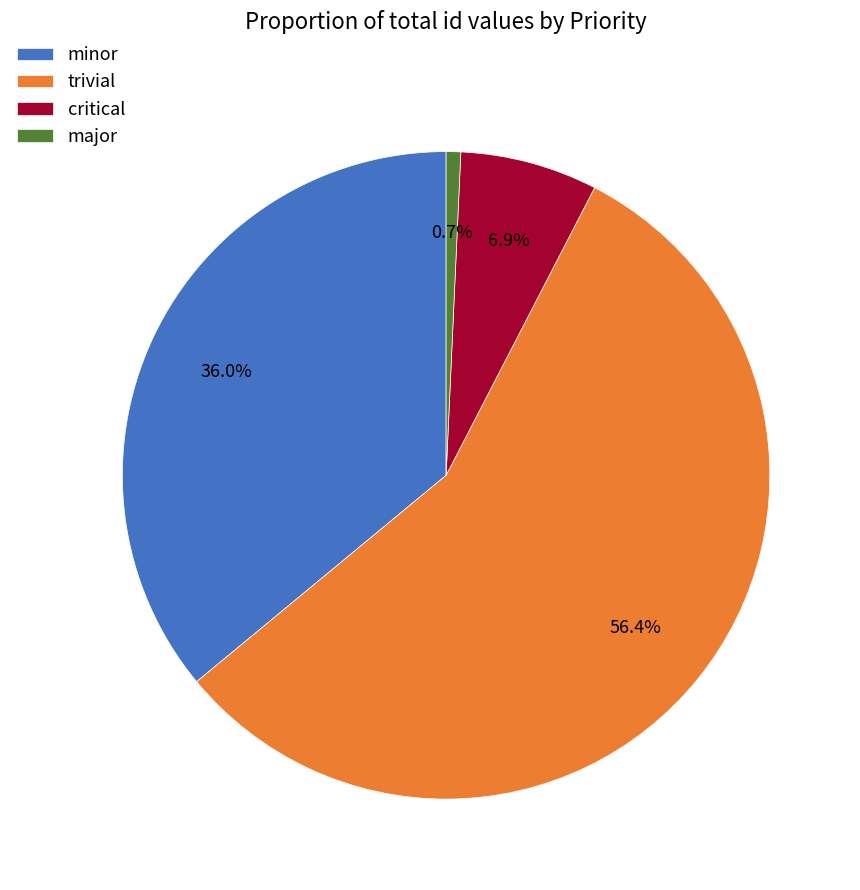

Which slice represents more than half of the pie?

trivial